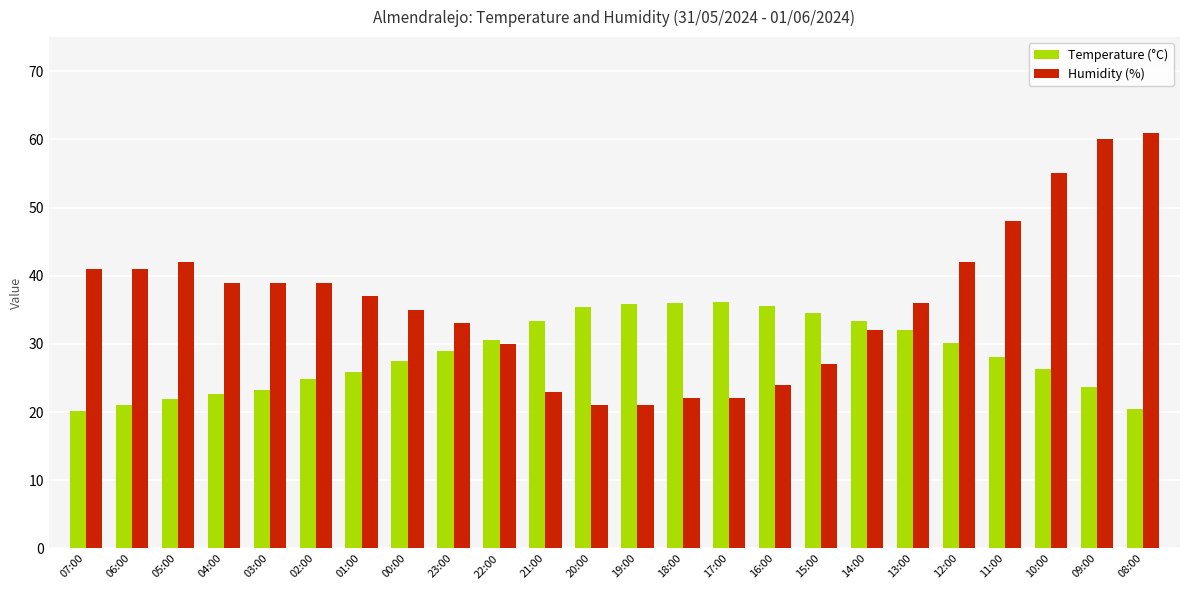

List the series in order of their peak value, lowest first.

Temperature (°C), Humidity (%)